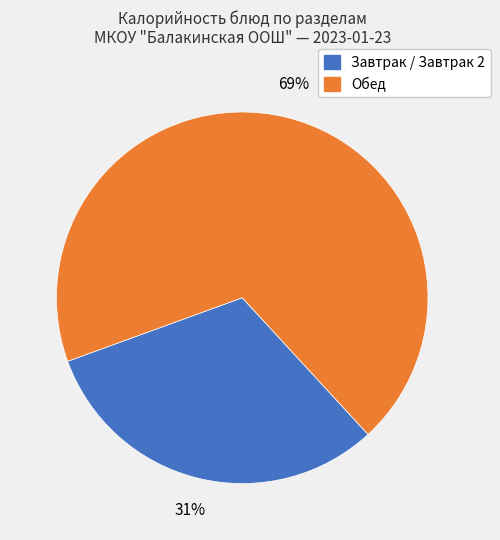

To the nearest percent, what is the average slice percentage?

50%